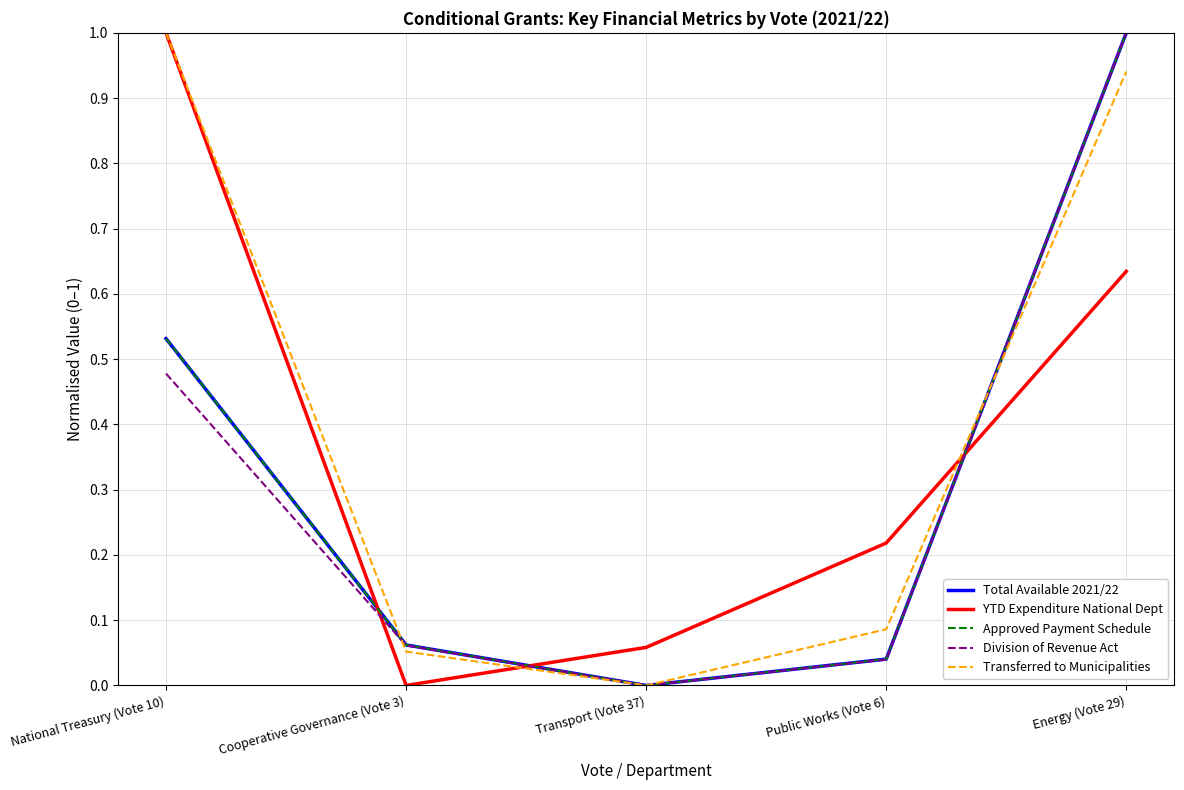

At which label is Transferred to Municipalities closest to 0?

Transport (Vote 37)